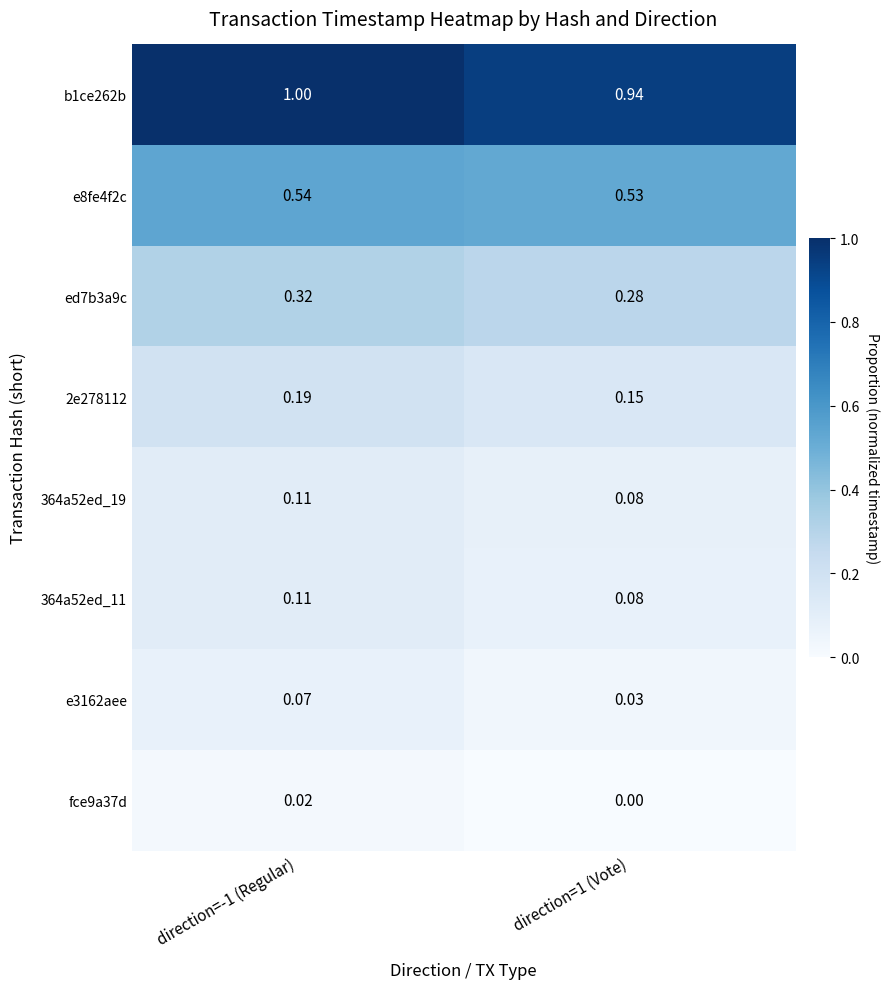

Is the value of e8fe4f2c at direction=1 (Vote) greater than the value of b1ce262b at direction=1 (Vote)?

No